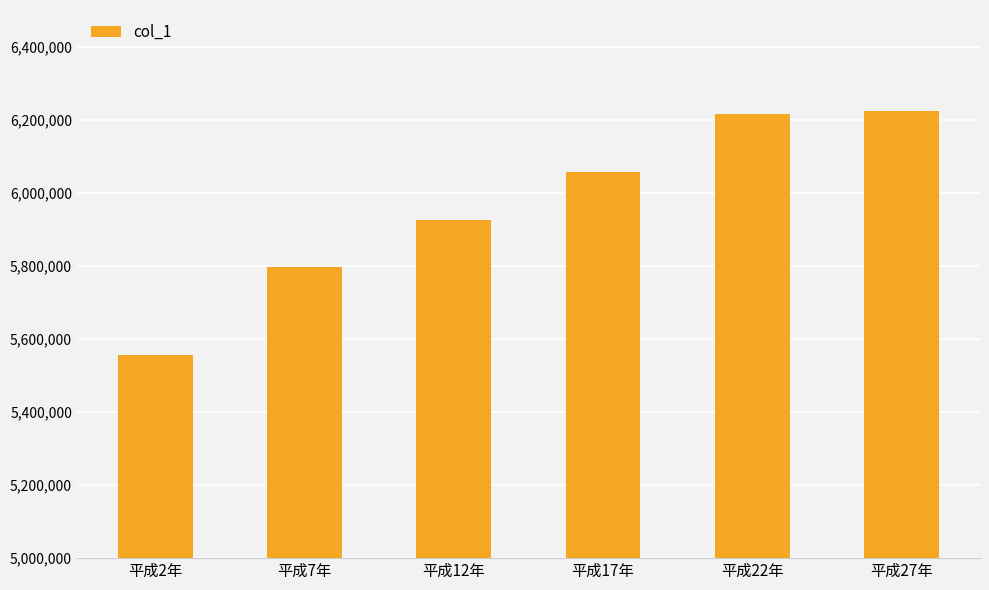

What position from the left is 平成12年?

3